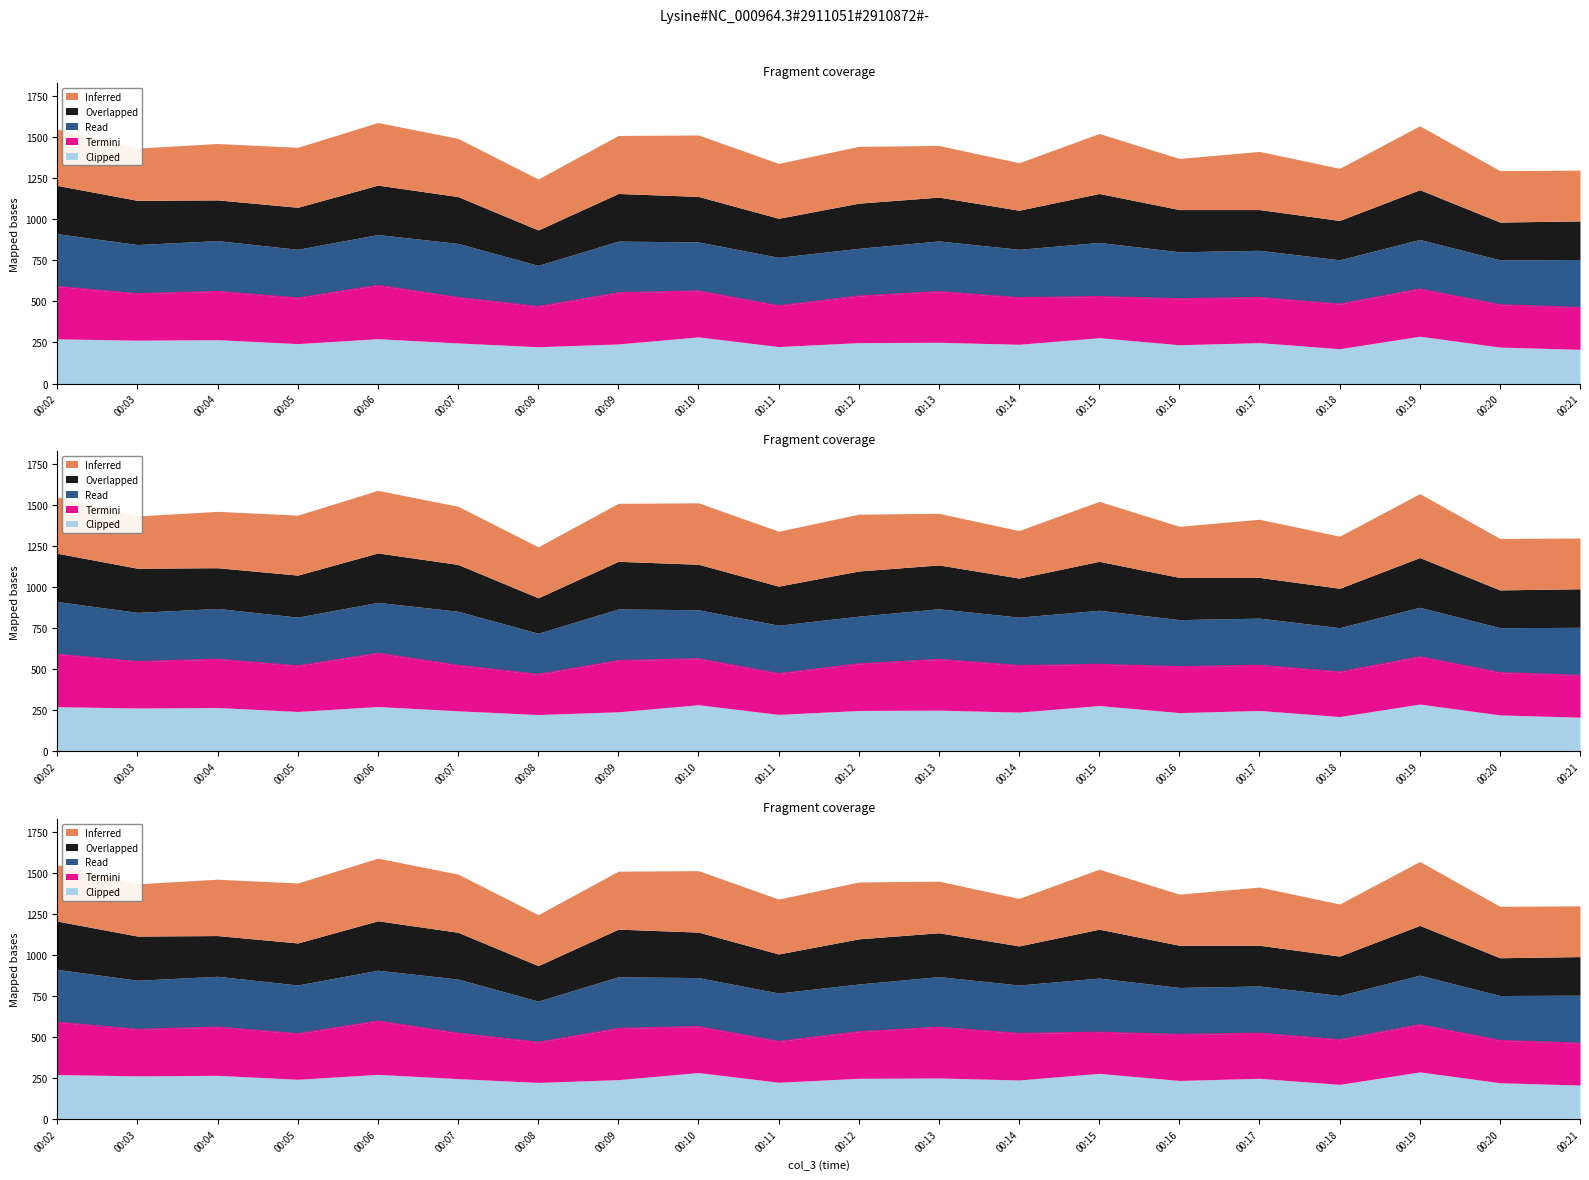

True or false: Inferred and Overlapped intersect in this chart.

False